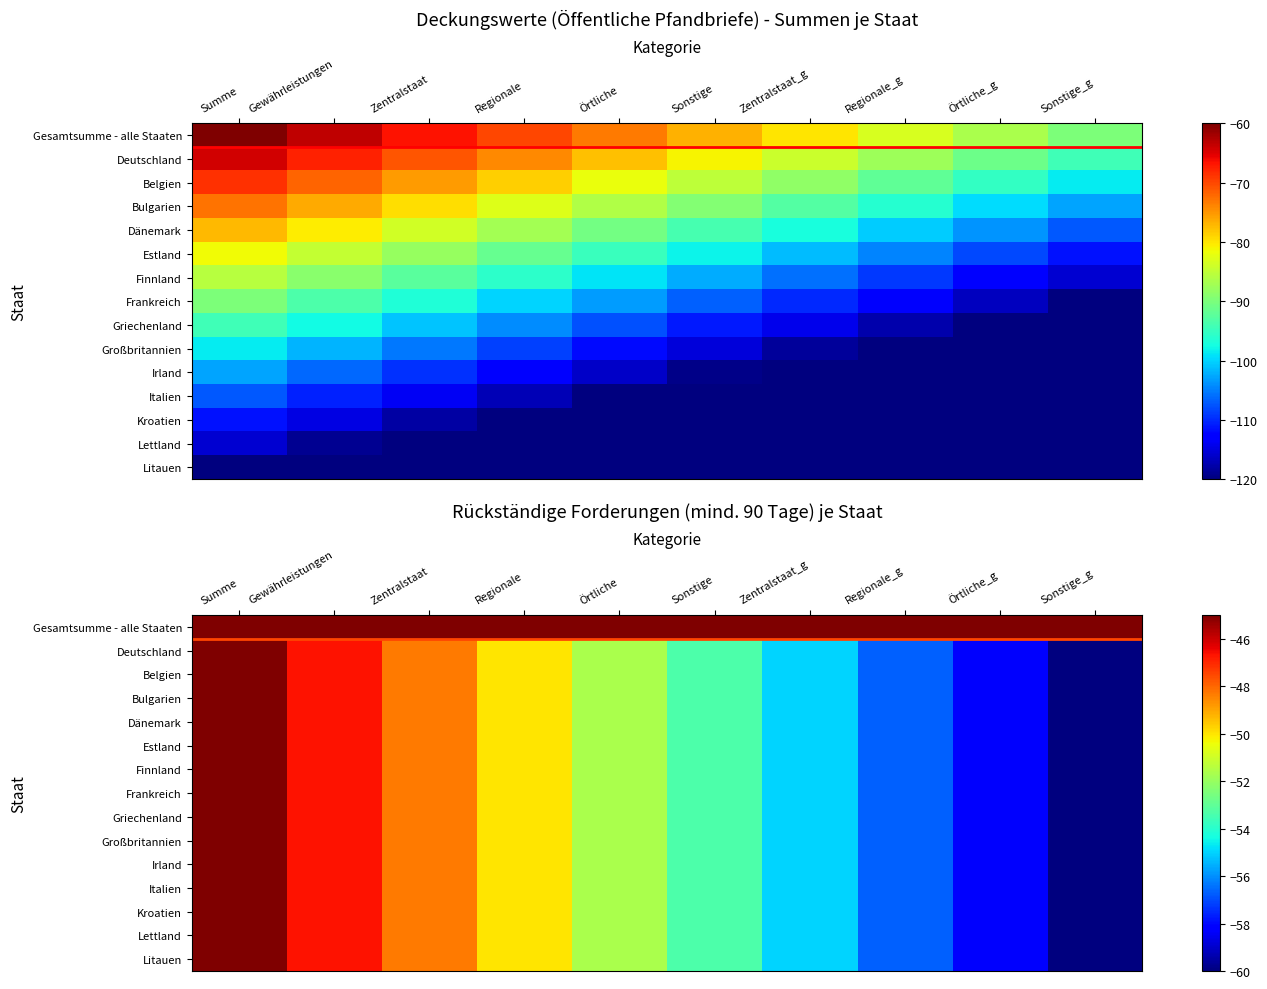

What is the sum of the Deutschland values at Örtliche and Sonstige?

-105.0